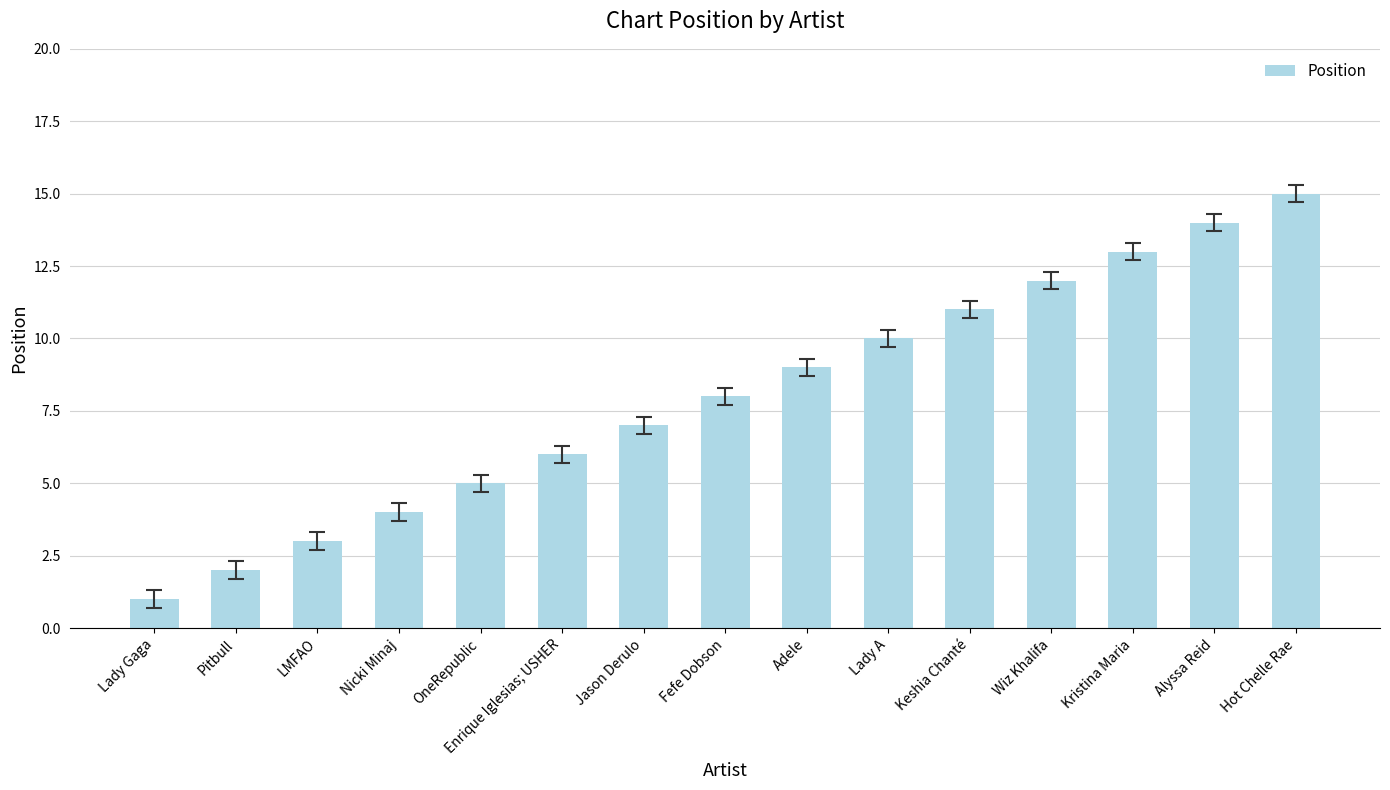

Which label corresponds to the largest value in the chart?

Hot Chelle Rae